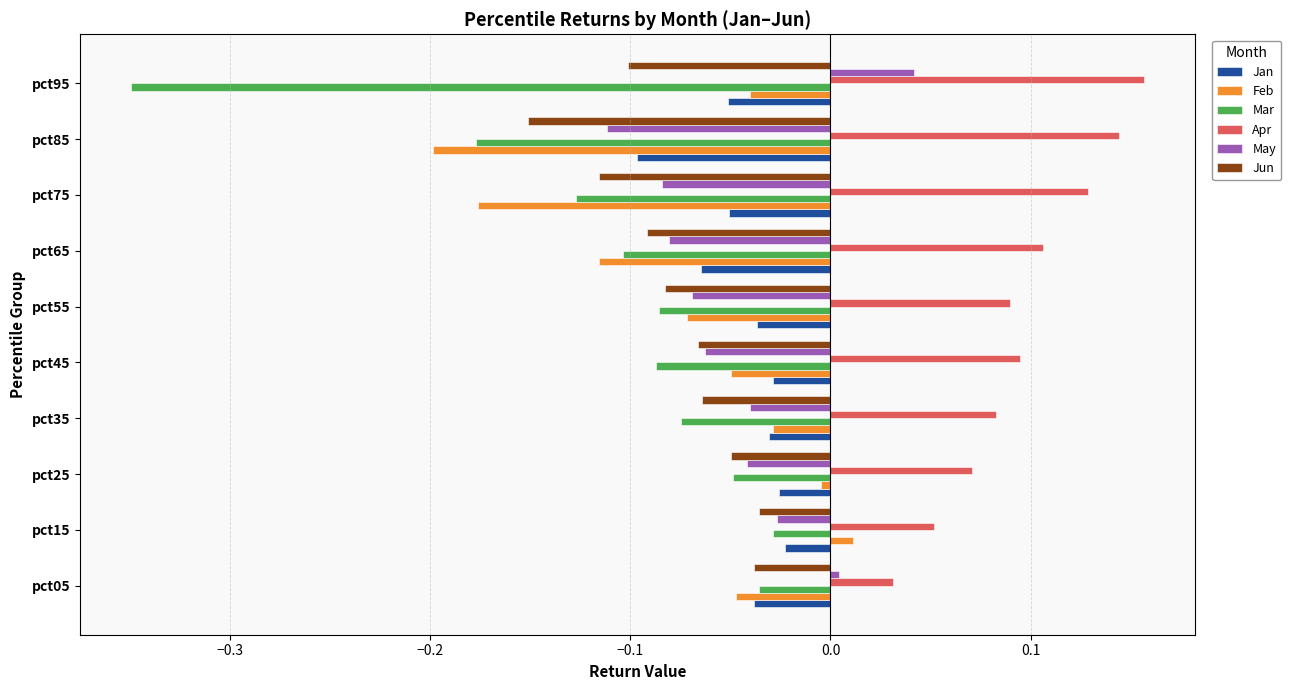

Which label corresponds to the smallest value in the chart?

pct95